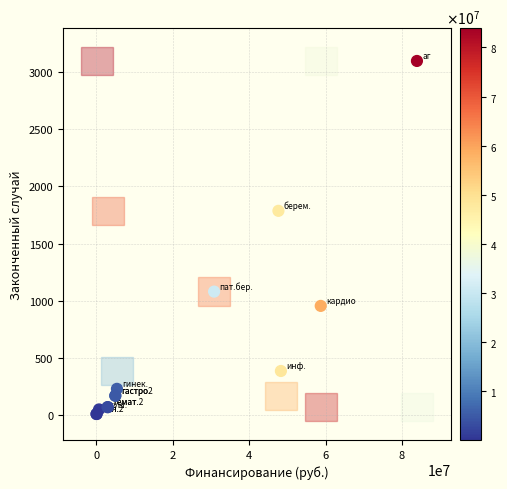

What Y value in the scatter plot is closest to 1553?

1786